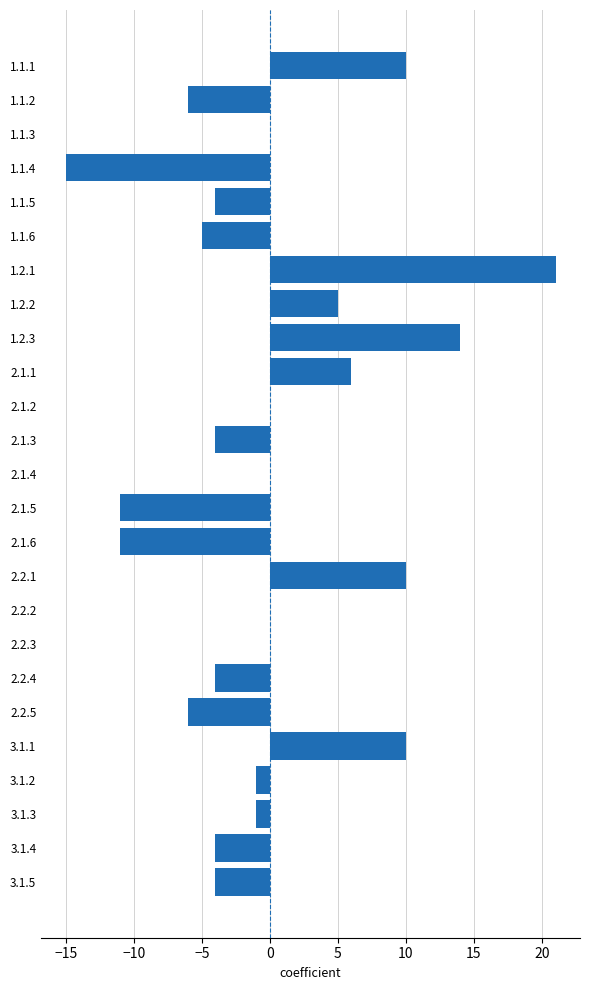

The value at 2.1.1 is 11. True or false?

False